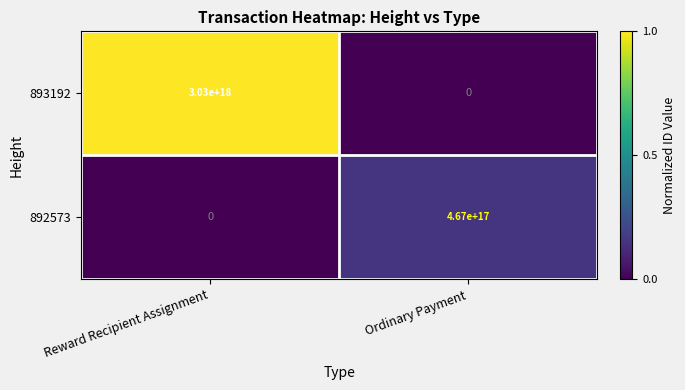

Which category has the highest value across all series?

Reward Recipient Assignment